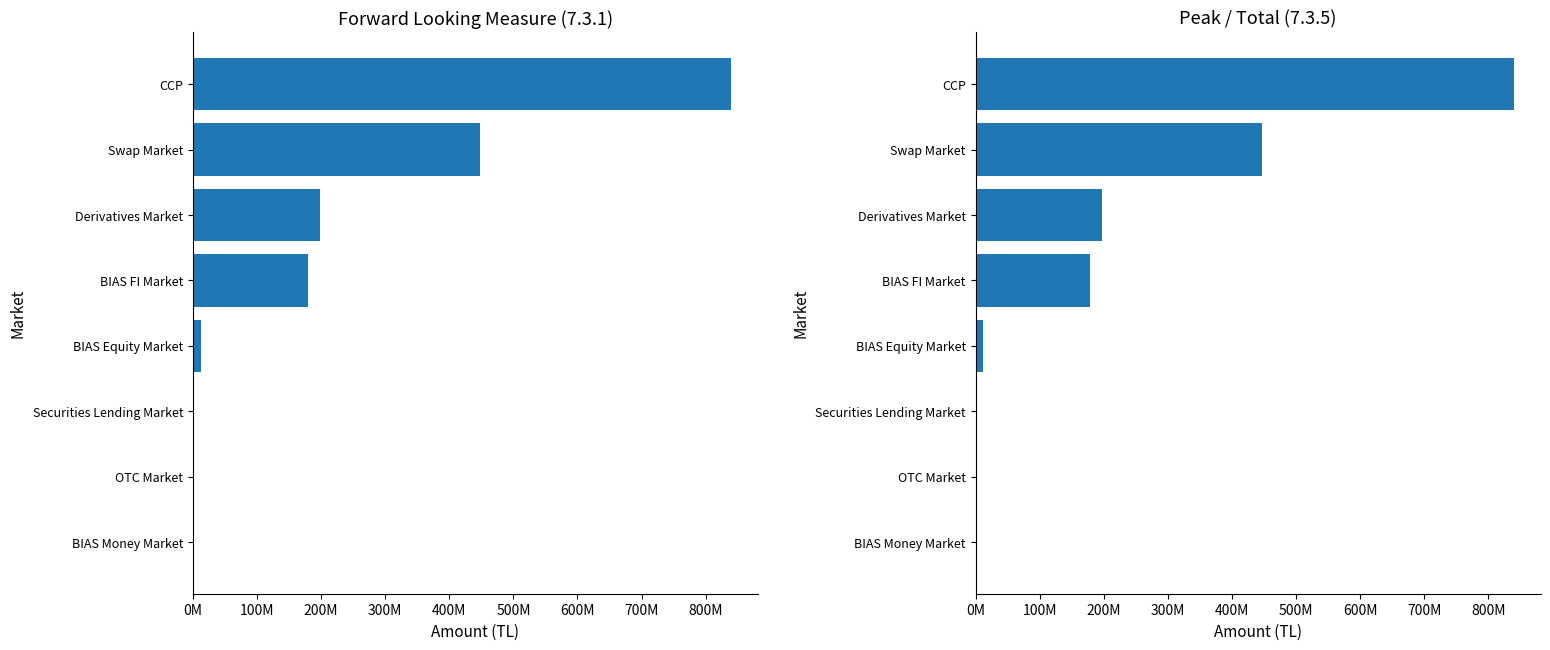

Which series changed the most between Derivatives Market and CCP?

7.3.1